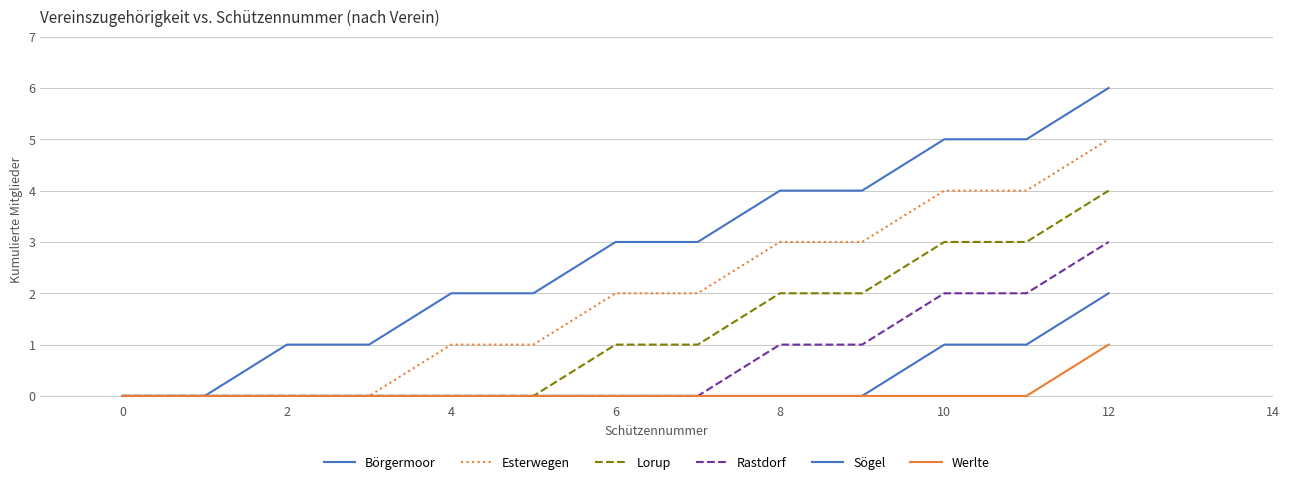

What is the highest value of the Lorup series?

4